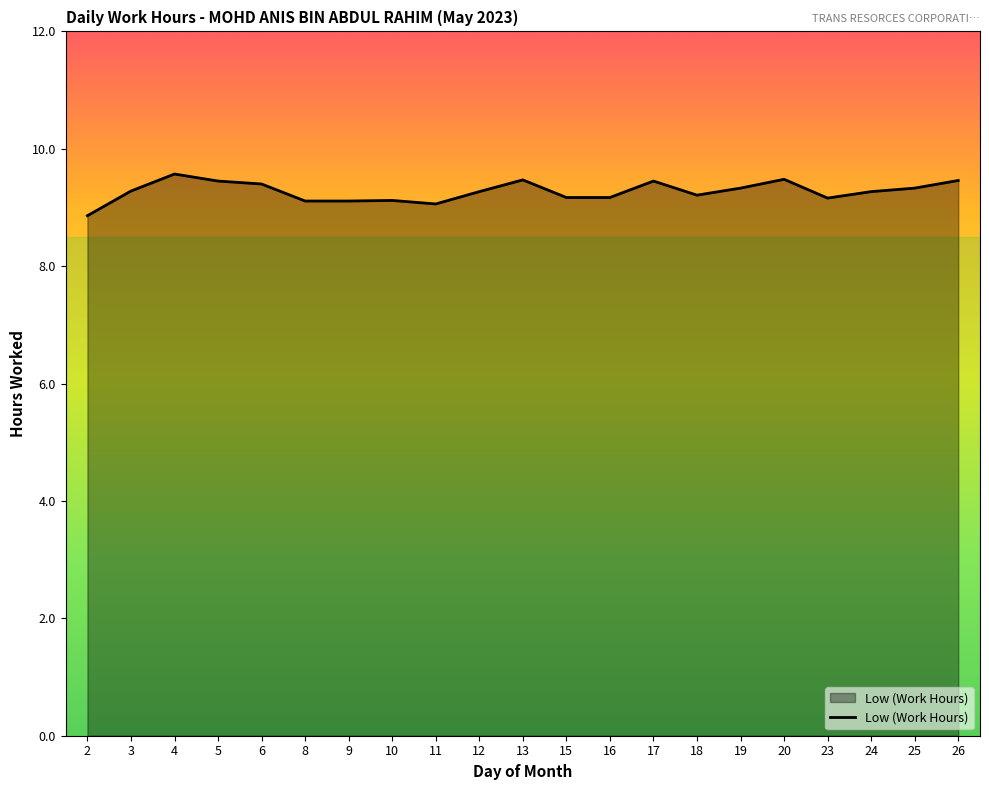

What is the greatest value displayed?

9.6